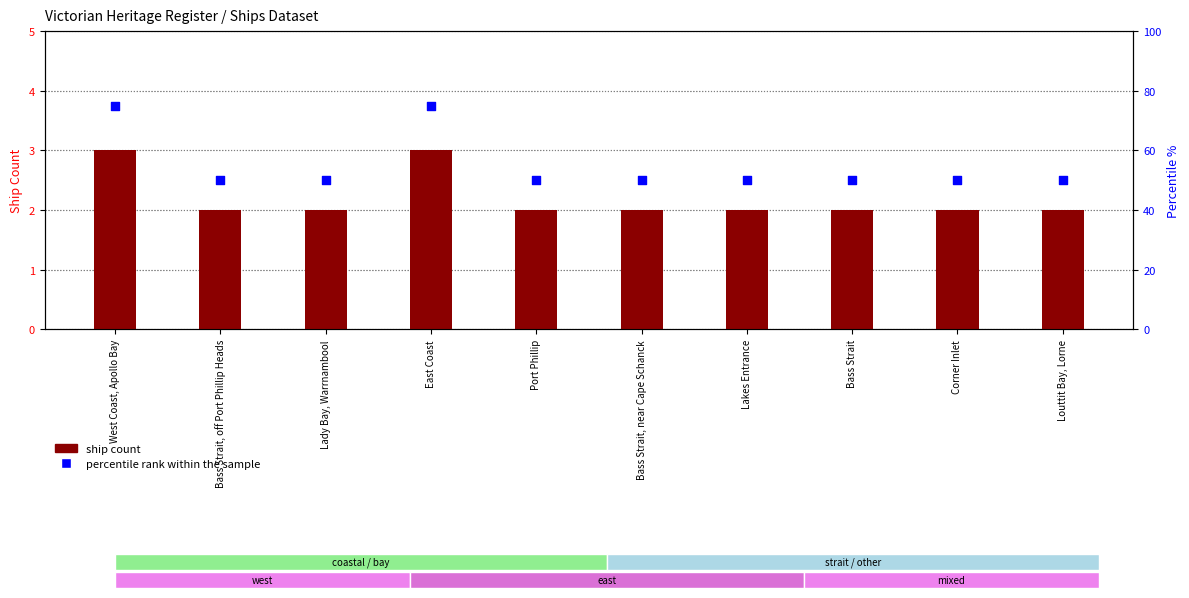

Is the value of ship count at Louttit Bay, Lorne greater than the value of percentile rank within the sample at Bass Strait, near Cape Schanck?

No